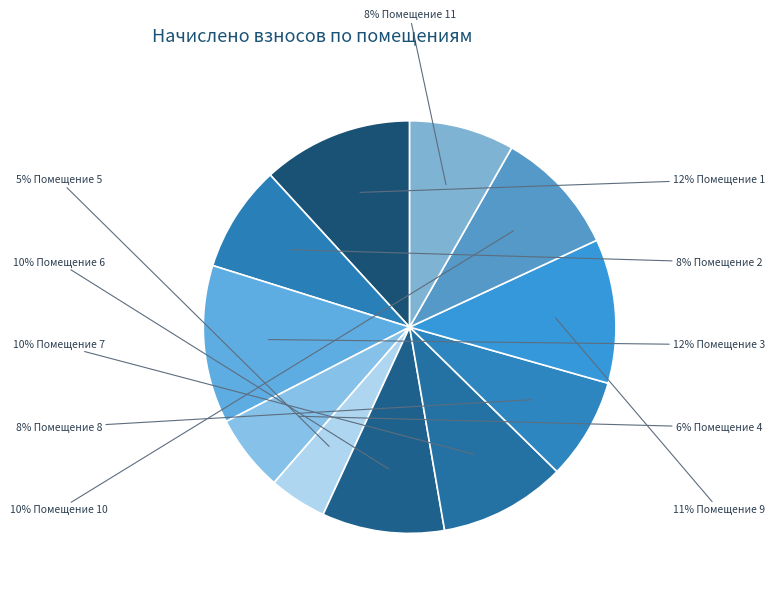

How many slices are in this pie chart?

11